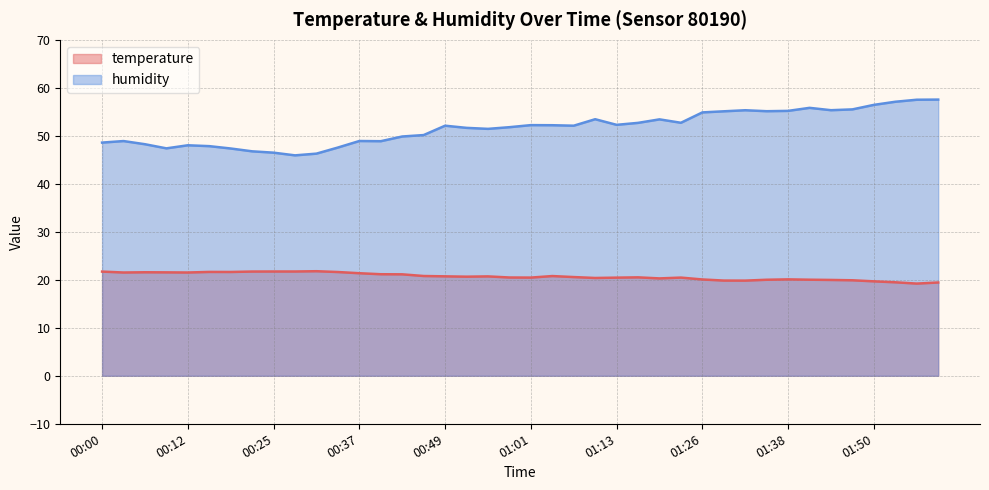

What is the sum of all temperature values?

828.2